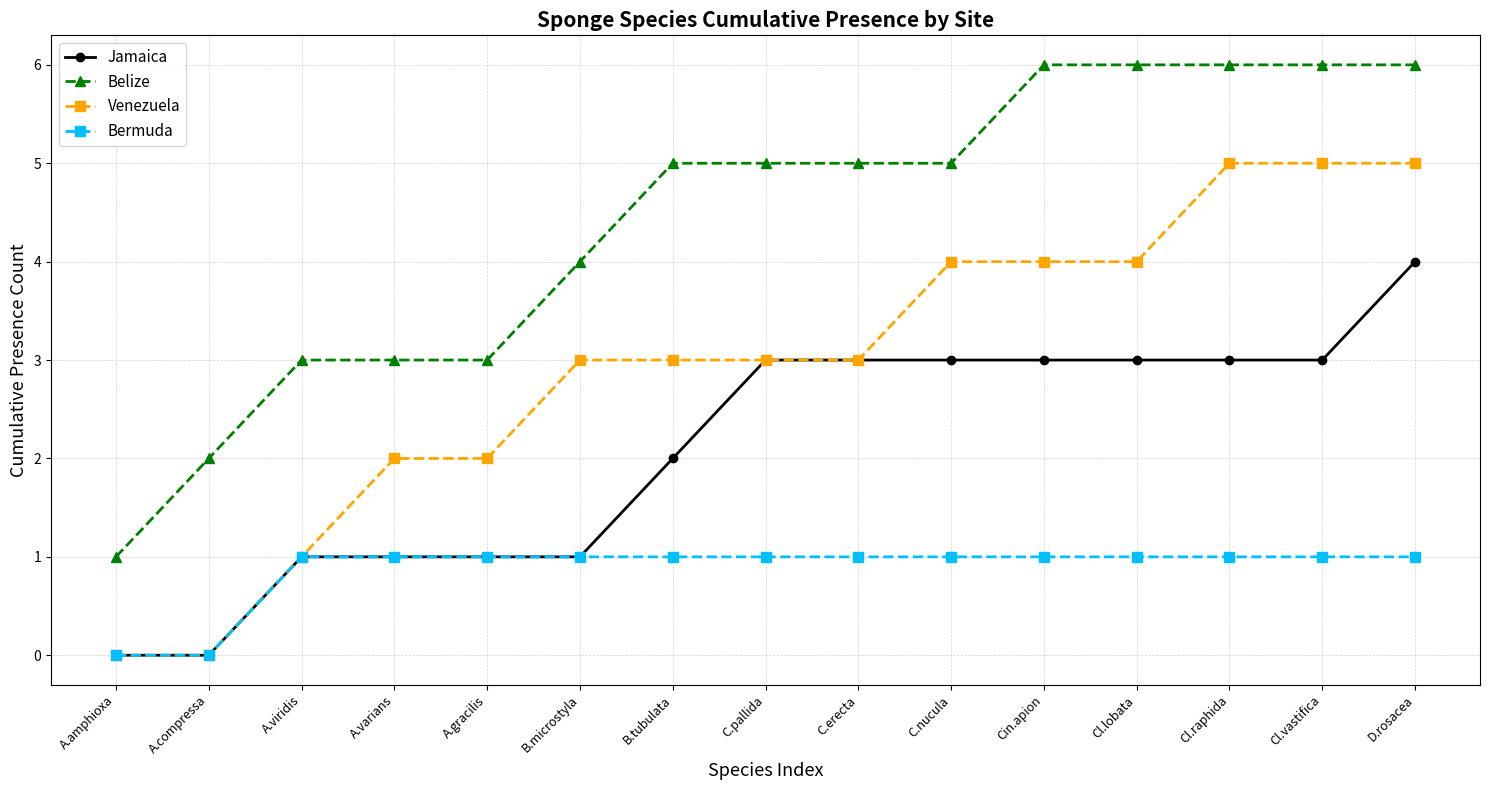

The value of Bermuda at Cin.apion is 1. True or false?

True